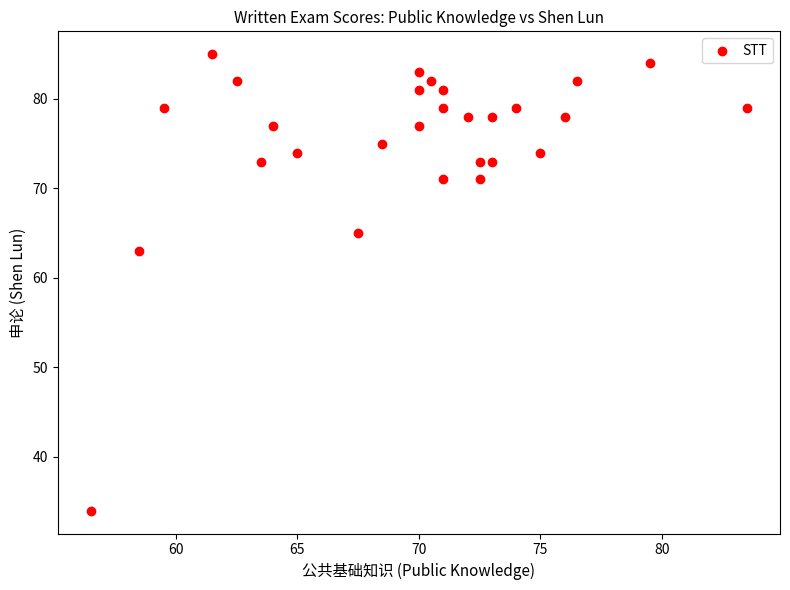

What Y value in the scatter plot is closest to 59?

63